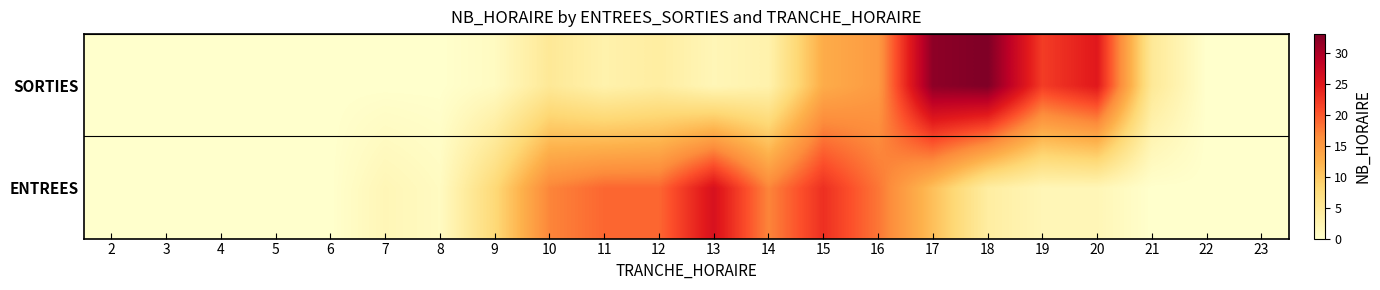

Rank the series at 22 from highest to lowest value.

ENTREES, SORTIES